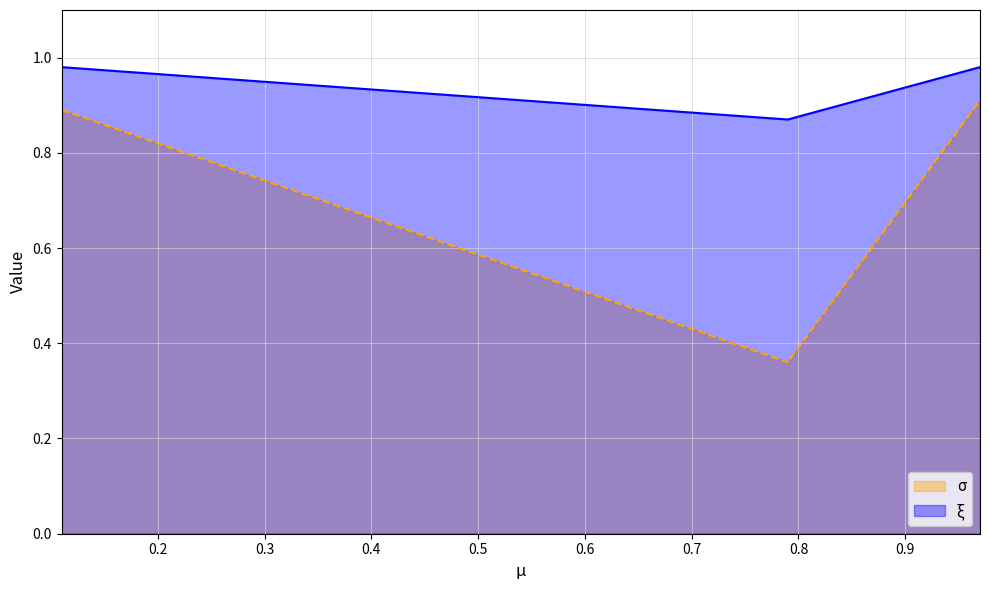

Rank the series by their maximum value, from highest to lowest.

ξ, σ